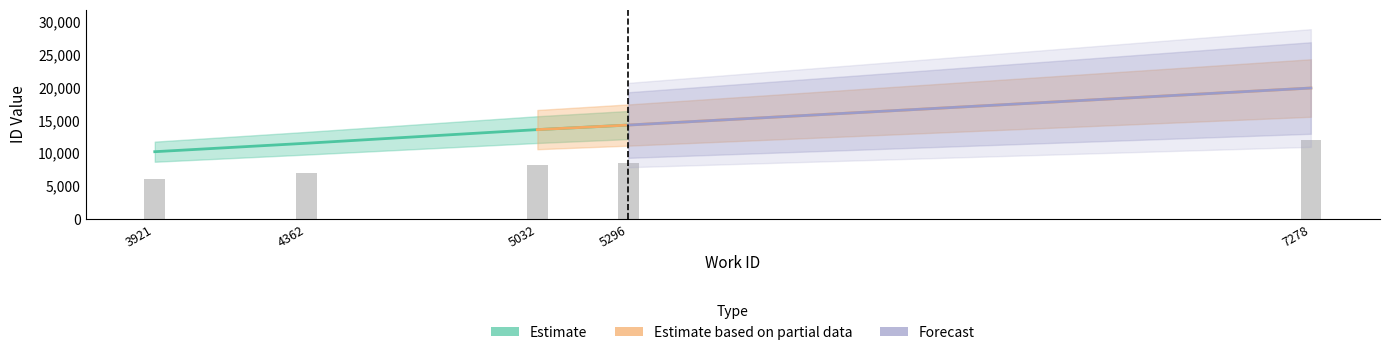

The chart shows a value of 14484.2 at 5296. True or false?

False